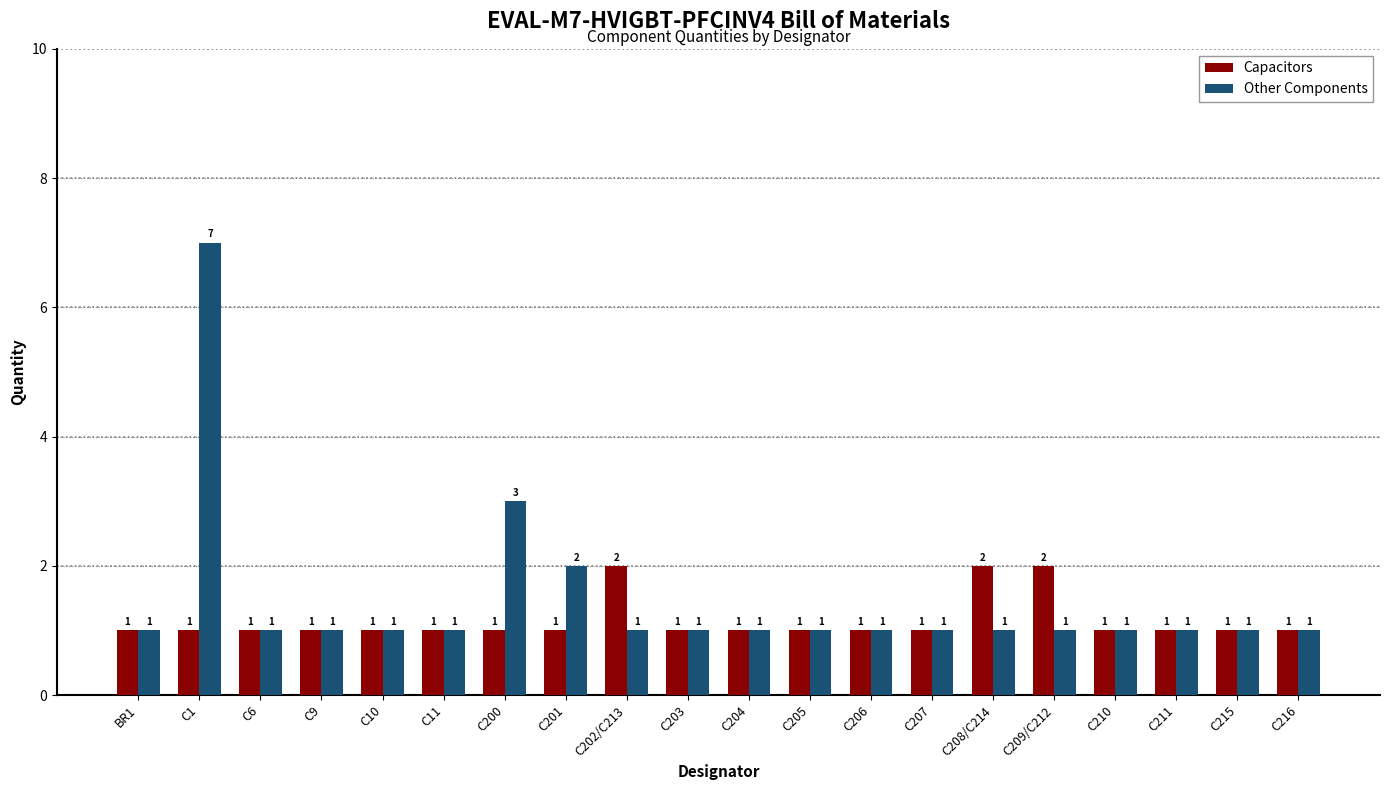

What is the sum of all Other Components values?

29